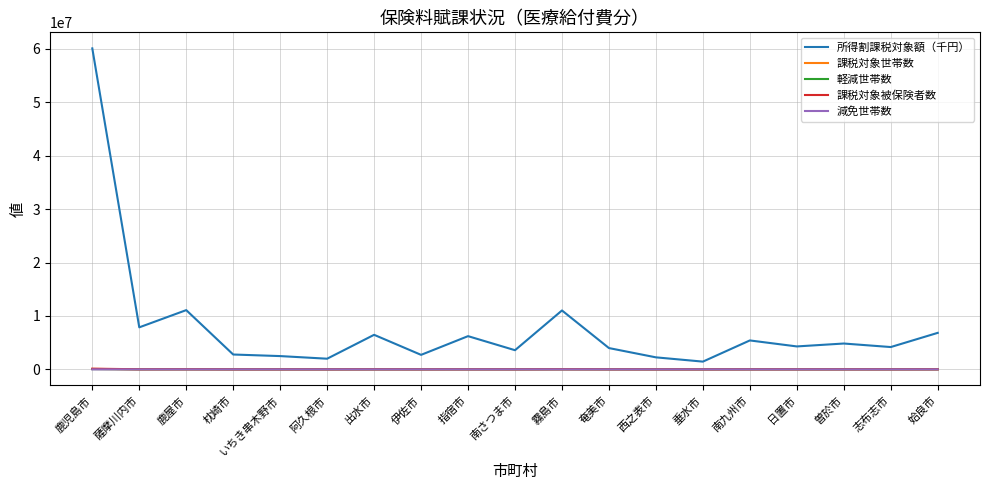

What is the average value of the 軽減世帯数 series?

7736